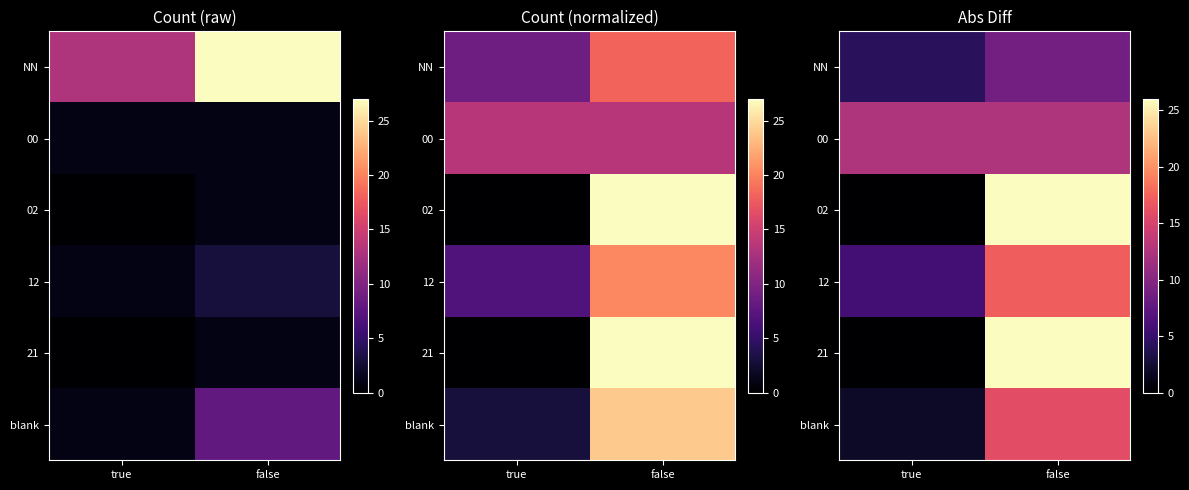

The 21 series shows 26.0 at false. True or false?

True